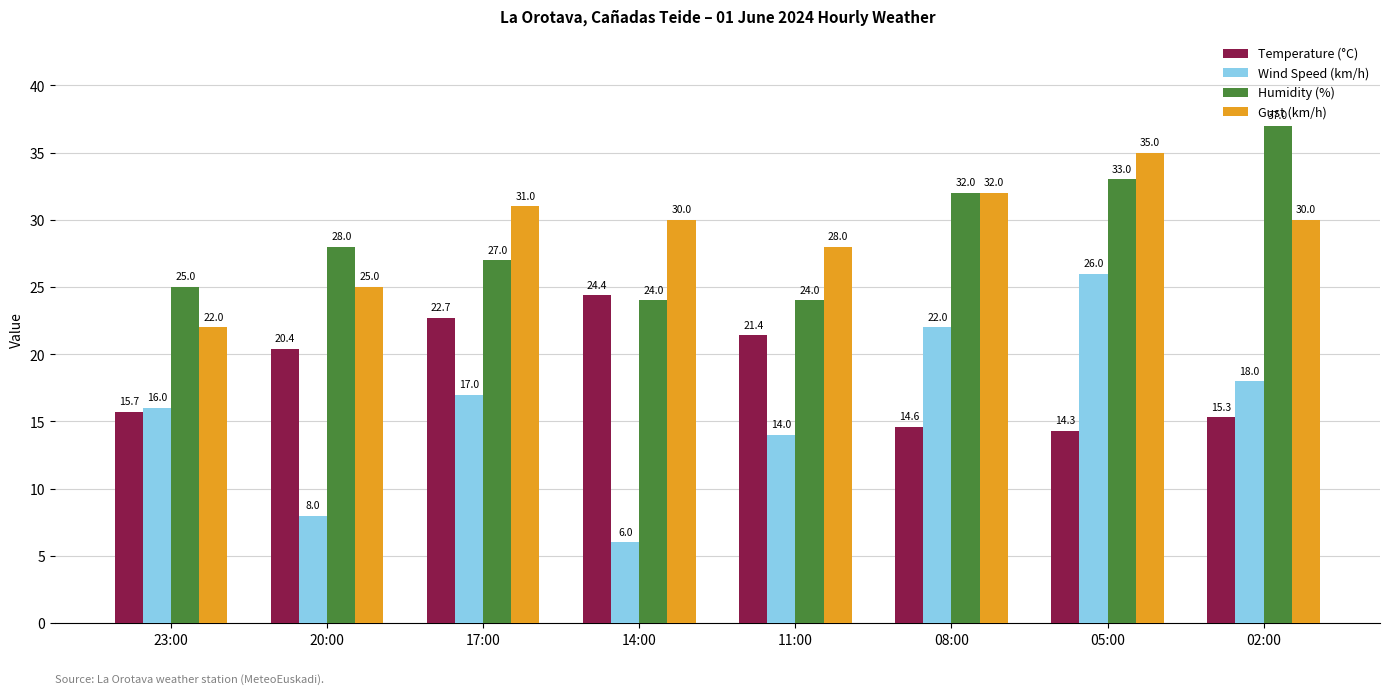

What is the label of the 2nd bar from the left?

20:00